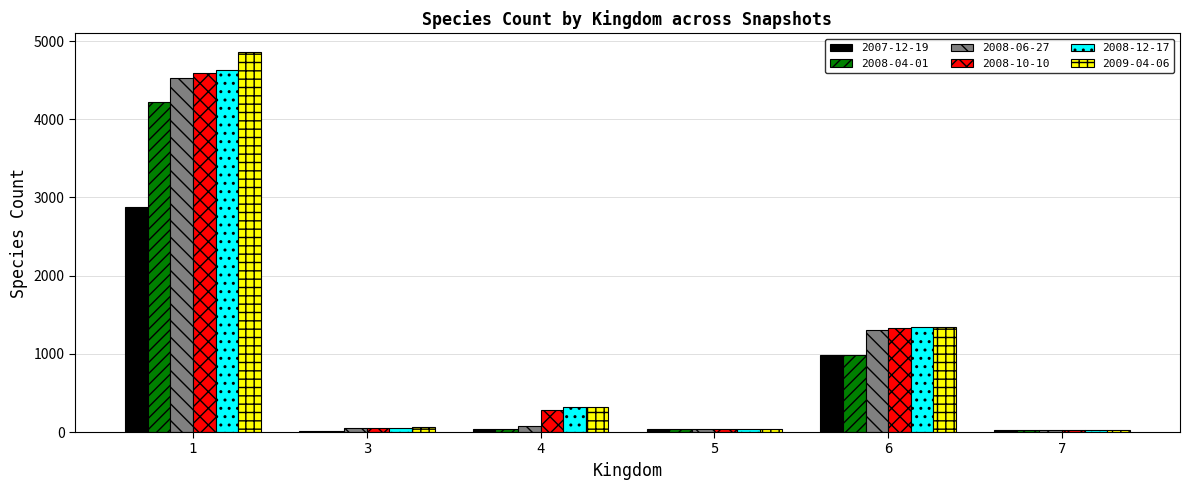

How many distinct data groups are displayed?

6